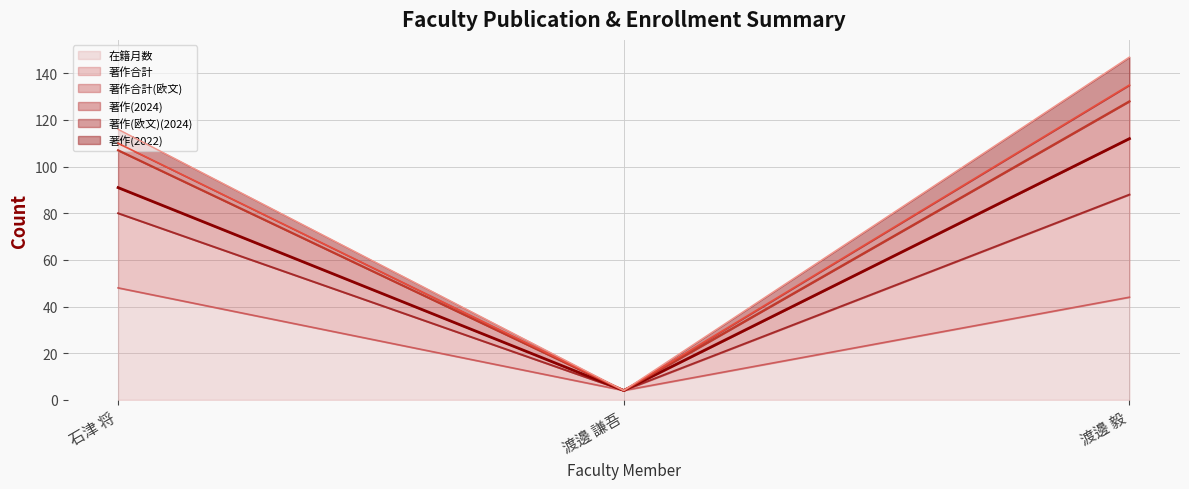

What is the sum of the 著作(欧文)(2024) (line) values at 渡邊 謙吾 and 石津 将?

114